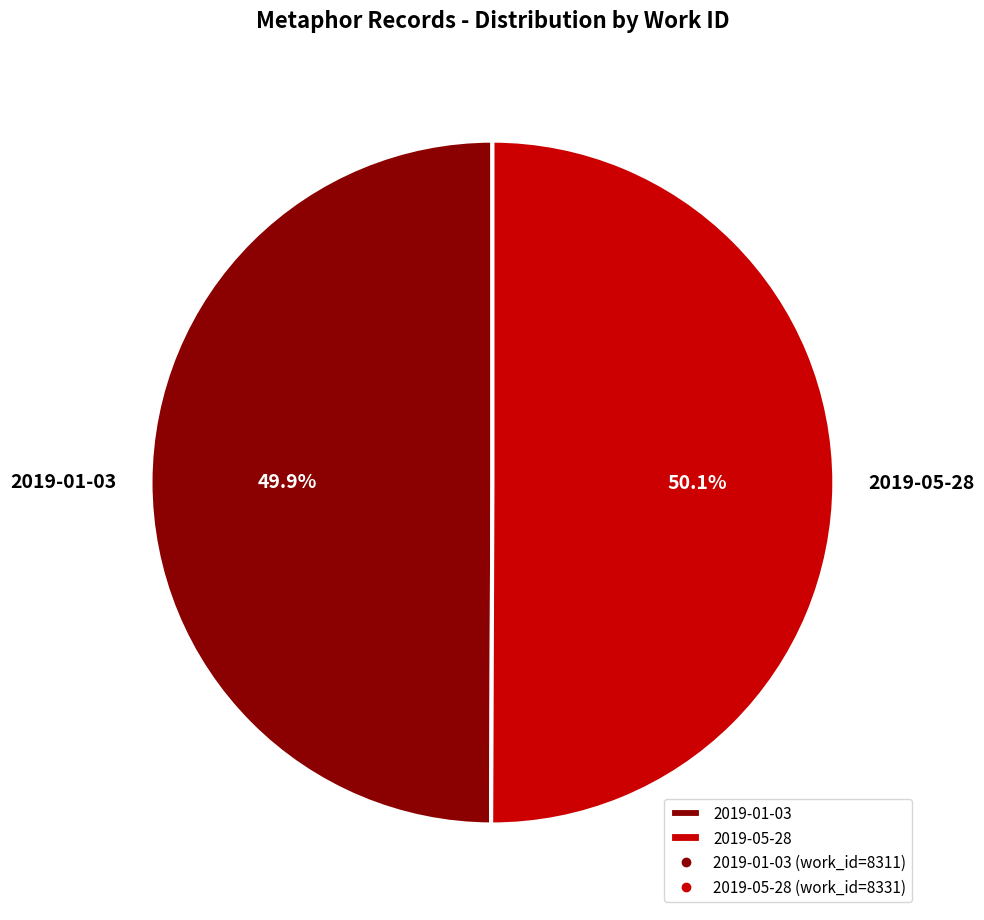

What is the ratio of the value at 2019-01-03 to the value at 2019-05-28?

1.0